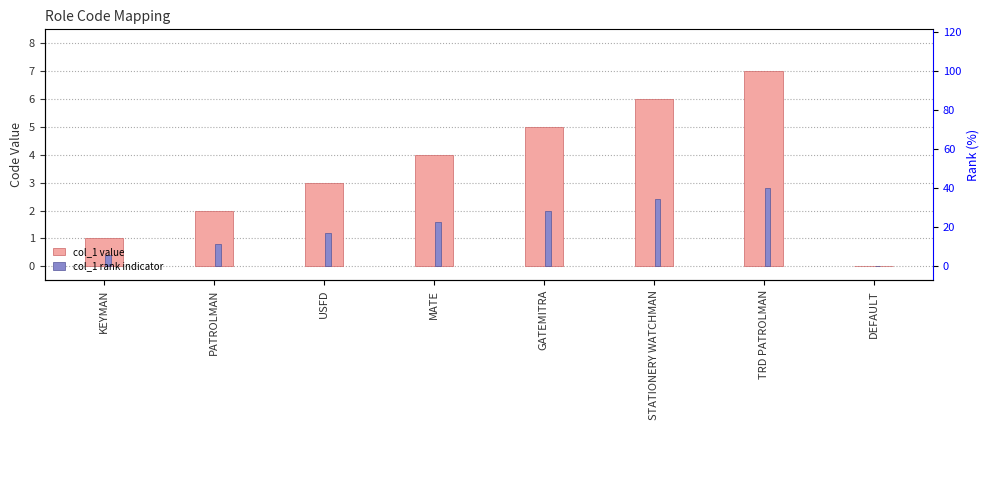

Reading left to right, transcribe all the data shown in this chart.

col_1 value: 1.0	2.0	3.0	4.0	5.0	6.0	7.0	0.0
col_1 rank indicator: 0.4	0.8	1.2	1.6	2.0	2.4	2.8	0.0